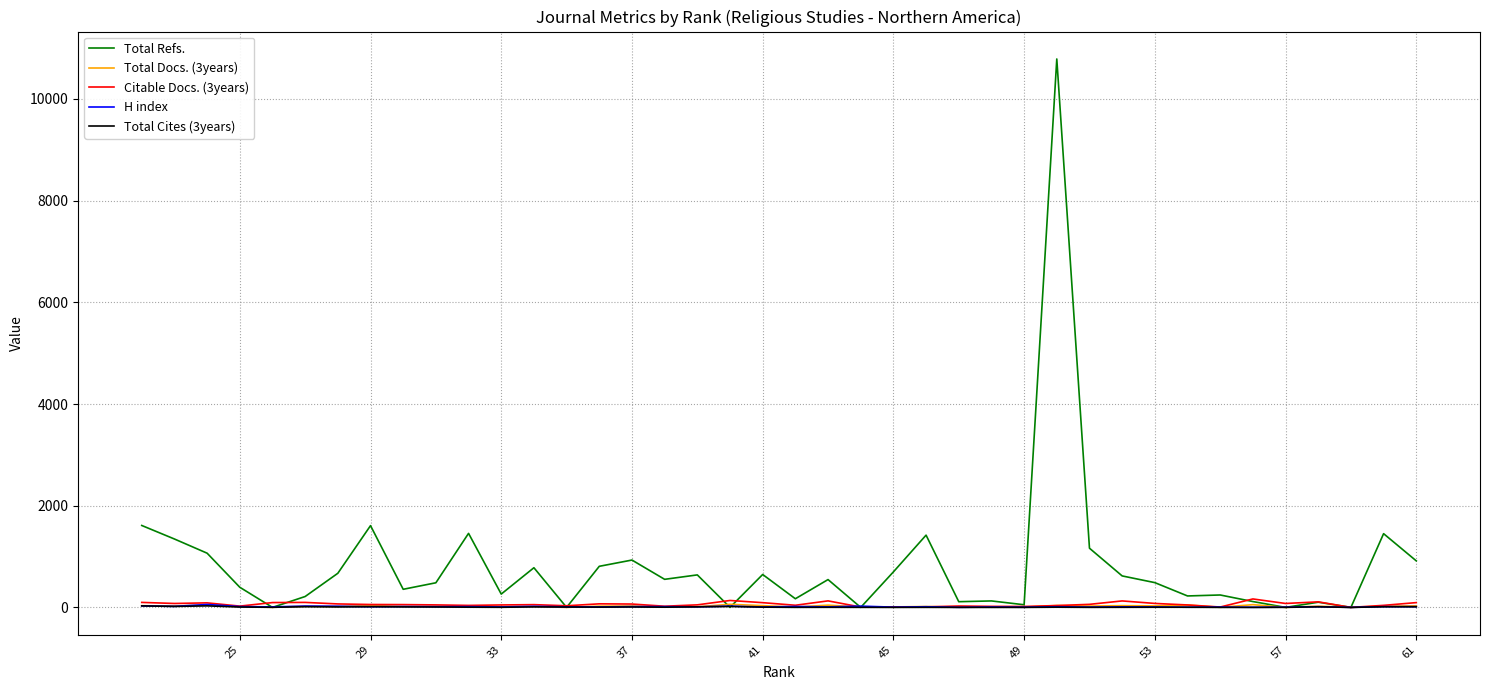

In H index, how many points are higher than both neighbors (excluding endpoints)?

16